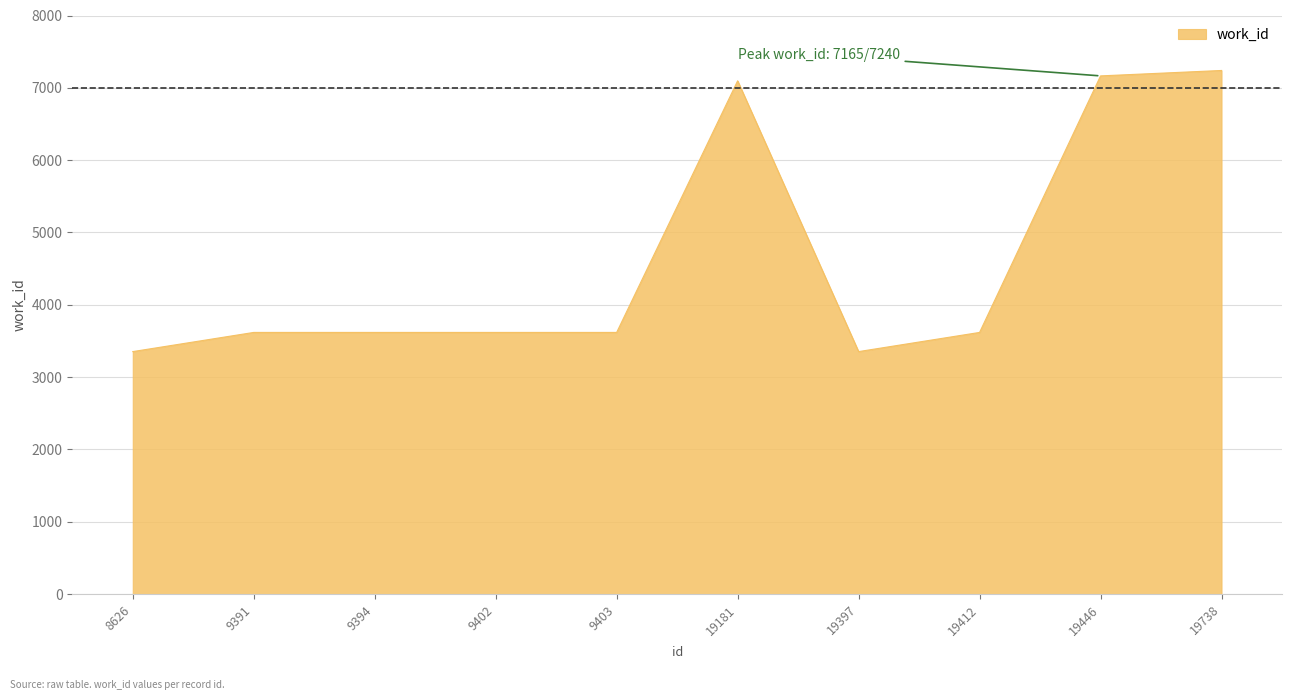

What is the sum of all values?

46298